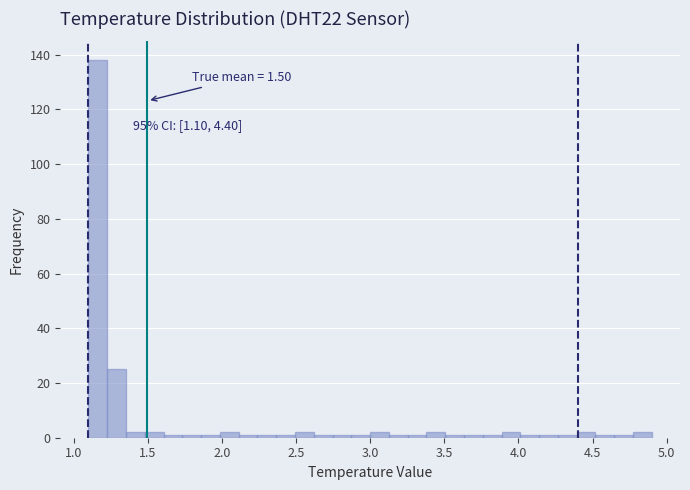

Read against the x-axis, roughly where is the centre of the tallest bar?

1.15